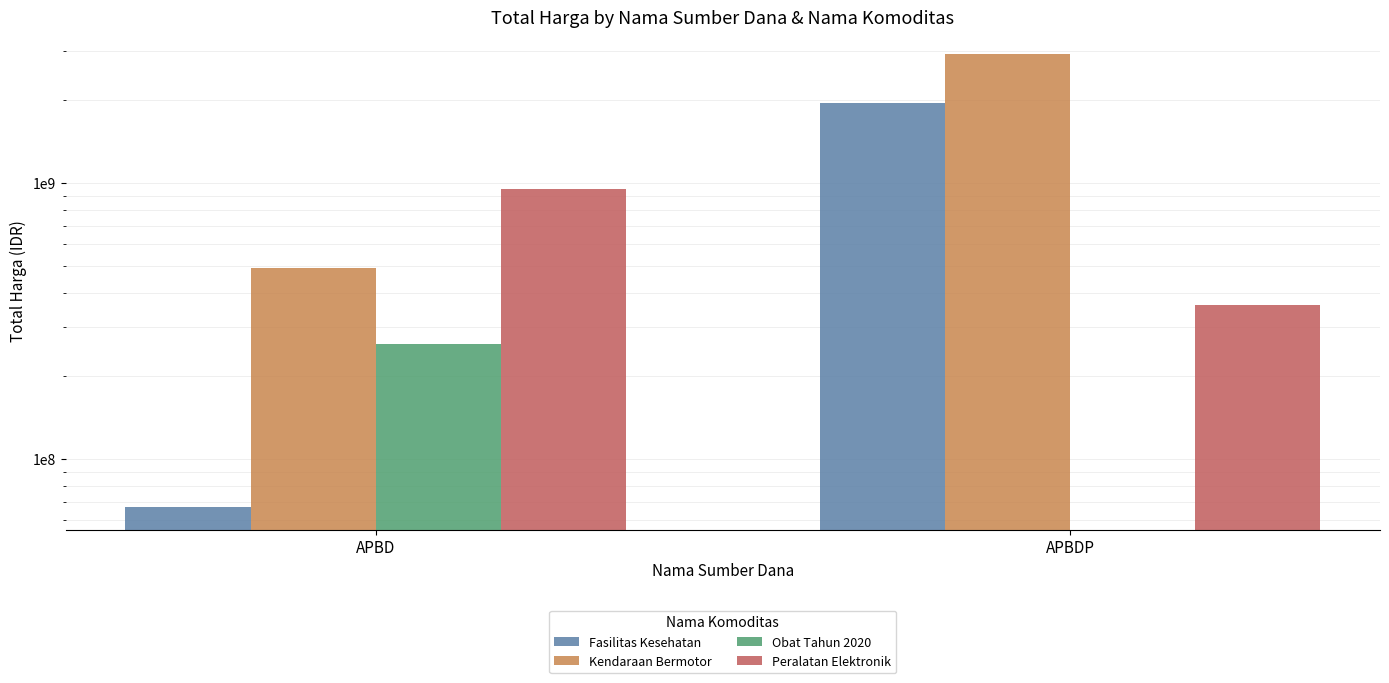

What is the label of the 2nd bar from the right?

APBD